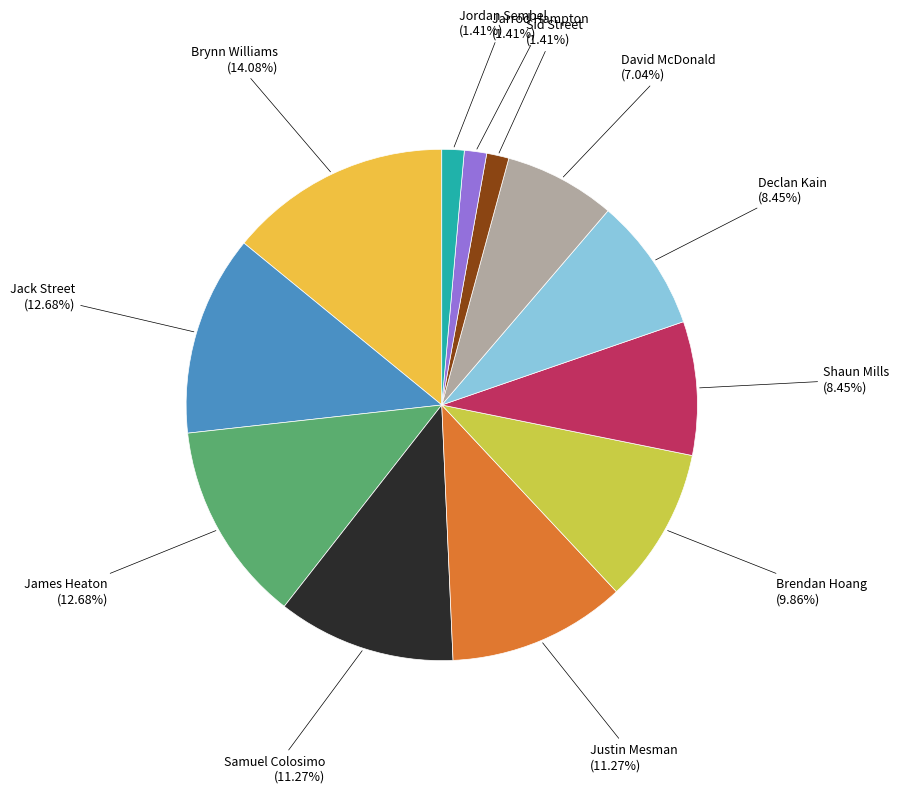

To the nearest percent, what portion does Brendan Hoang represent?

10%